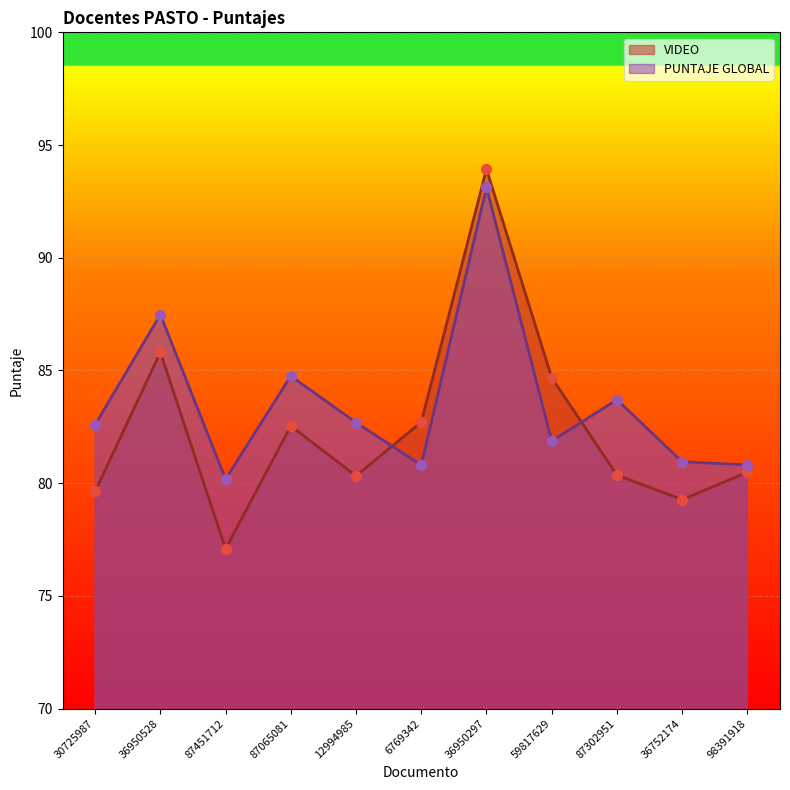

Which series reaches the minimum Y coordinate?

VIDEO